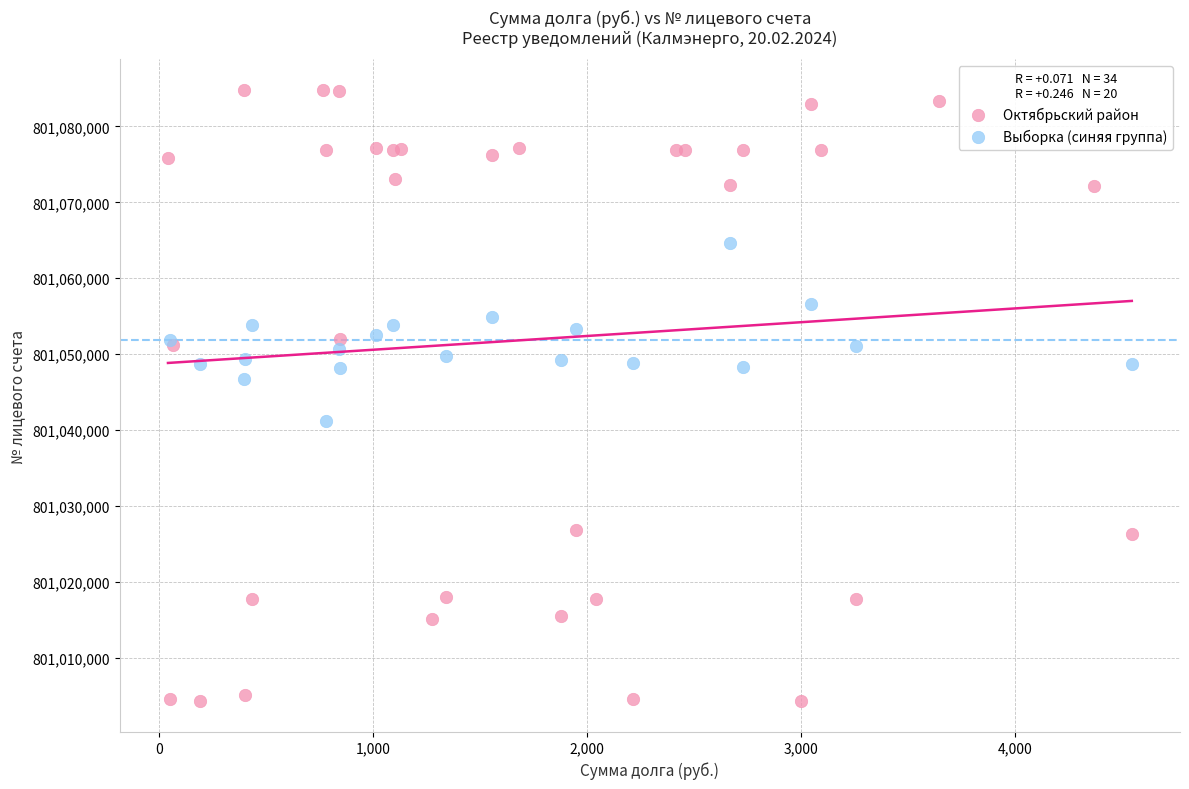

Which series reaches the minimum Y coordinate?

Октябрьский район